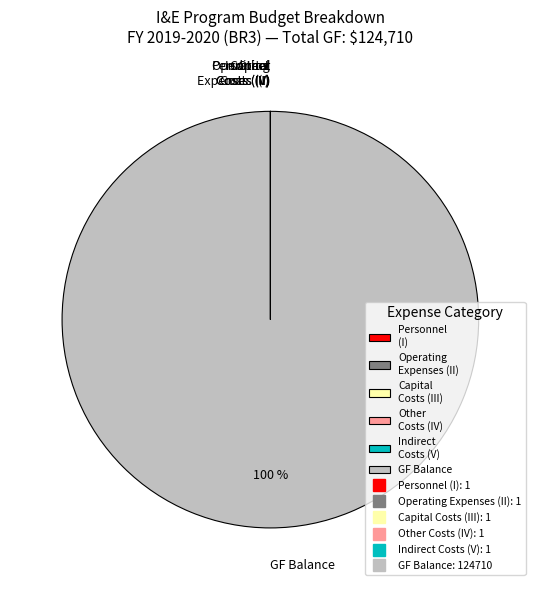

To the nearest percent, what is the average slice percentage?

17%